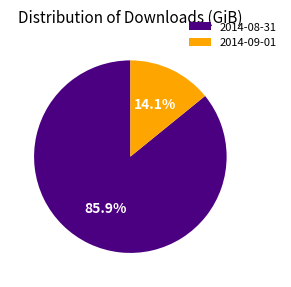

To the nearest percent, what is the average slice percentage?

50%